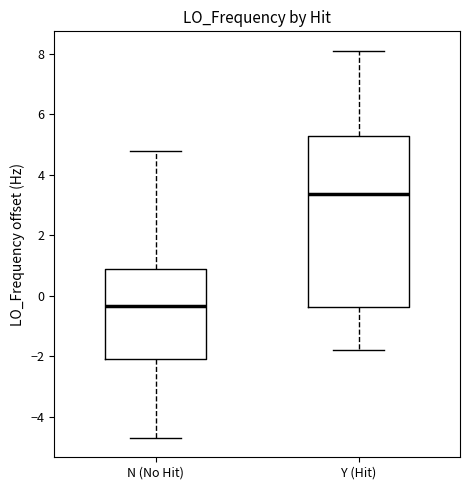

Comparing the boxes themselves (not the whiskers), which one is the tallest?

Y (Hit)